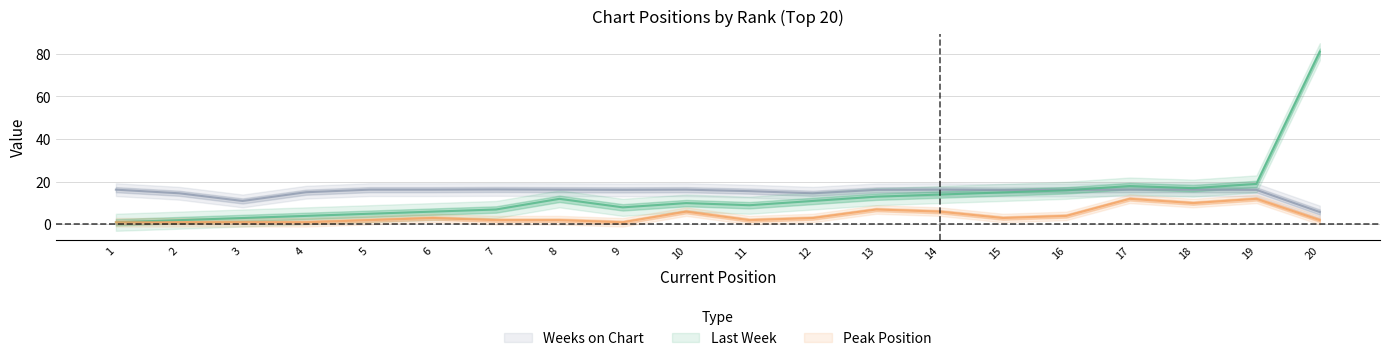

Is it true that Weeks on Chart equals 7.6 at 20?

False